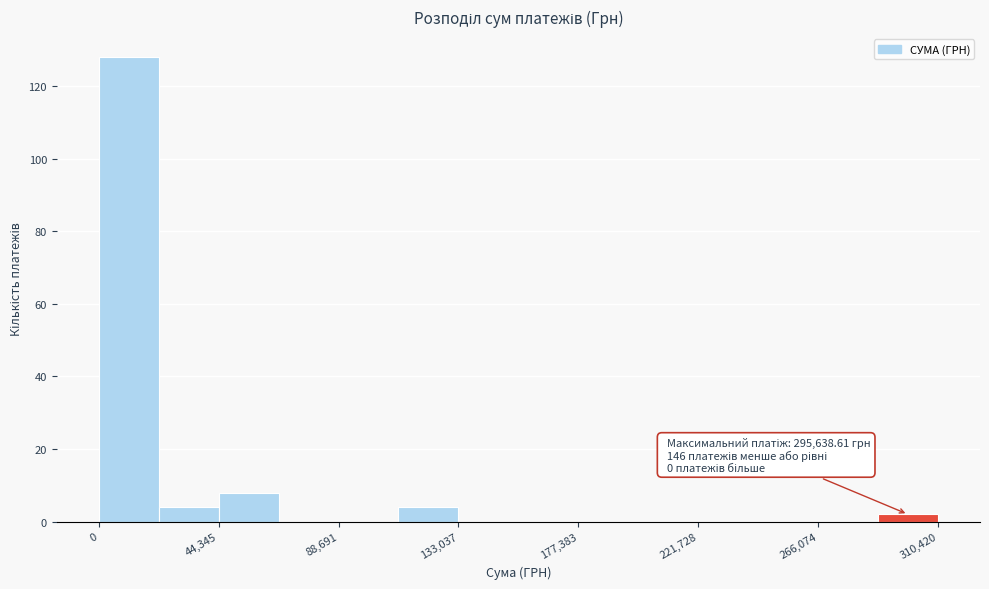

Which range on the x-axis has the tallest bar?

0 to 20000